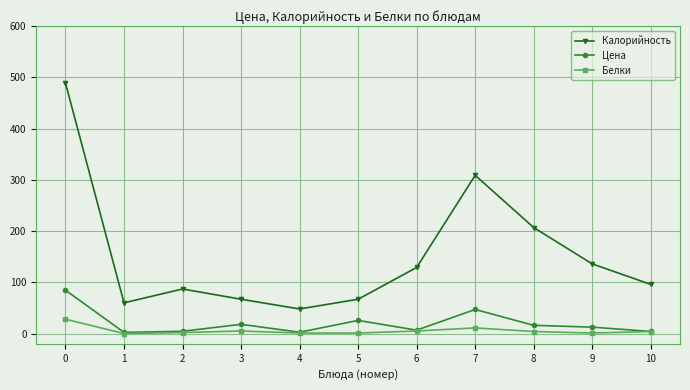

The value of Белки at 9 is 1.0. True or false?

True